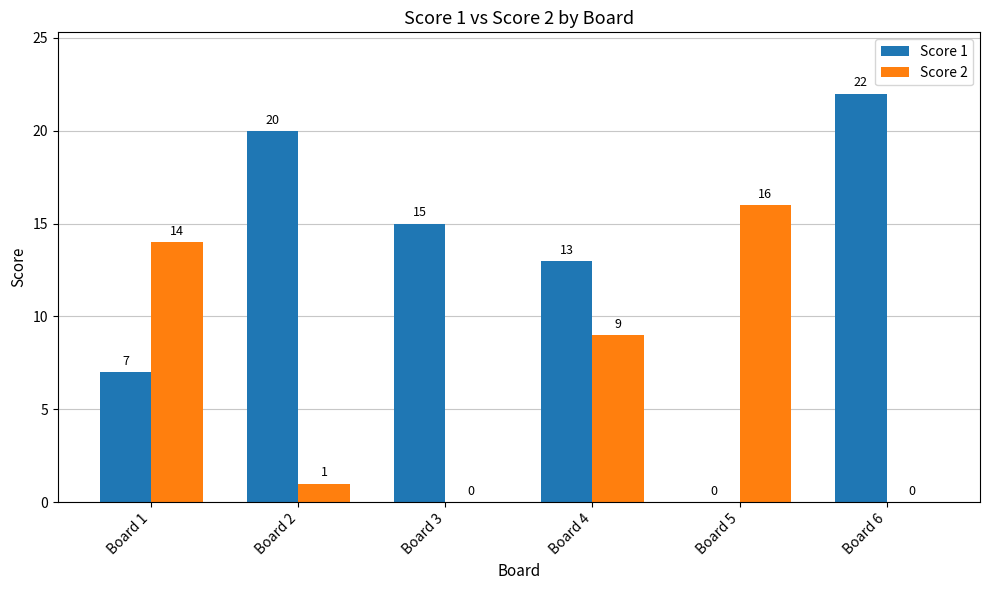

What is the sum of the Score 1 values at Board 4 and Board 3?

28